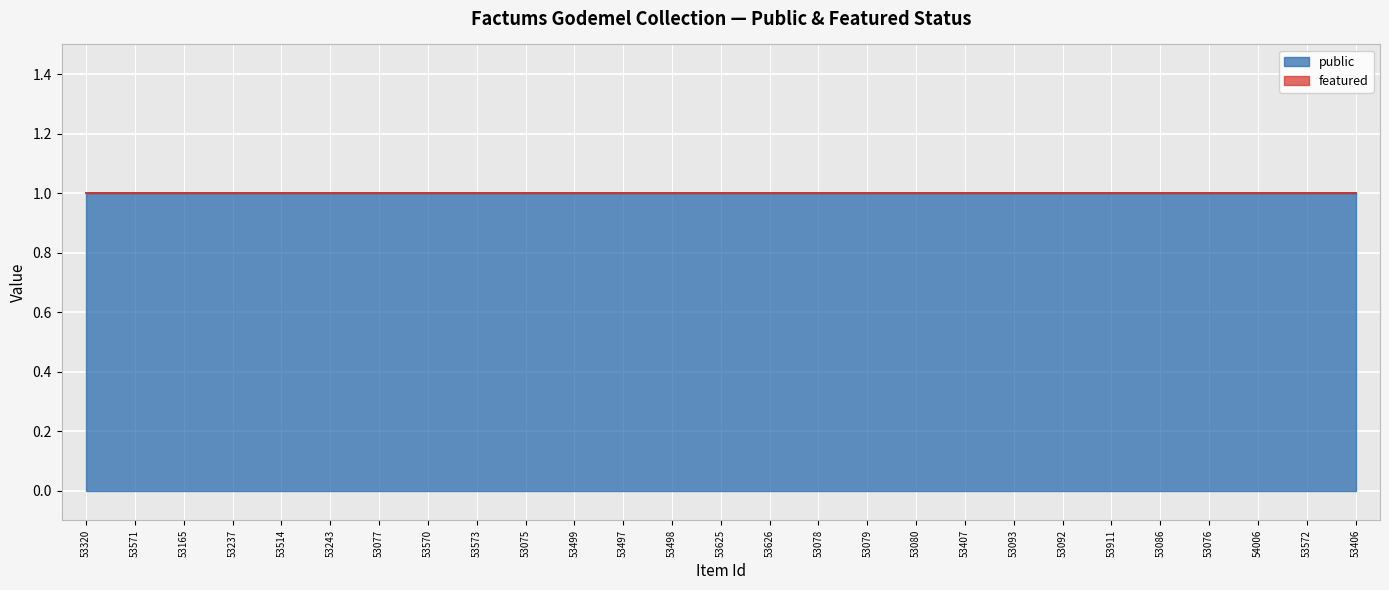

Which category has the highest value in the featured series?

53320